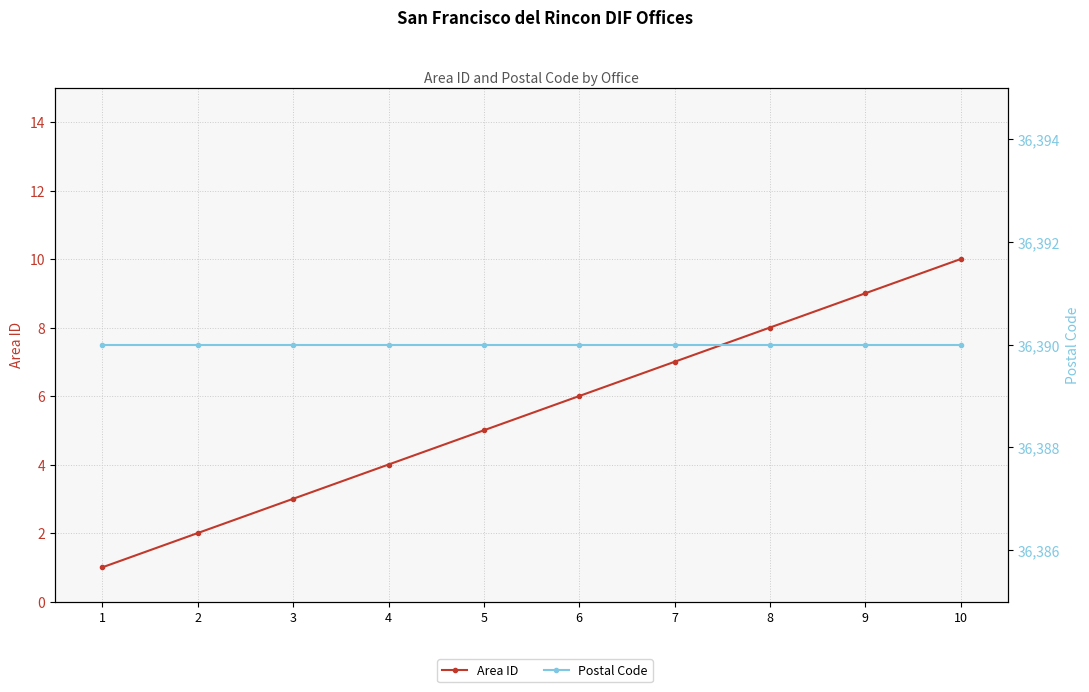

True or false: Postal Code and Area ID intersect in this chart.

False